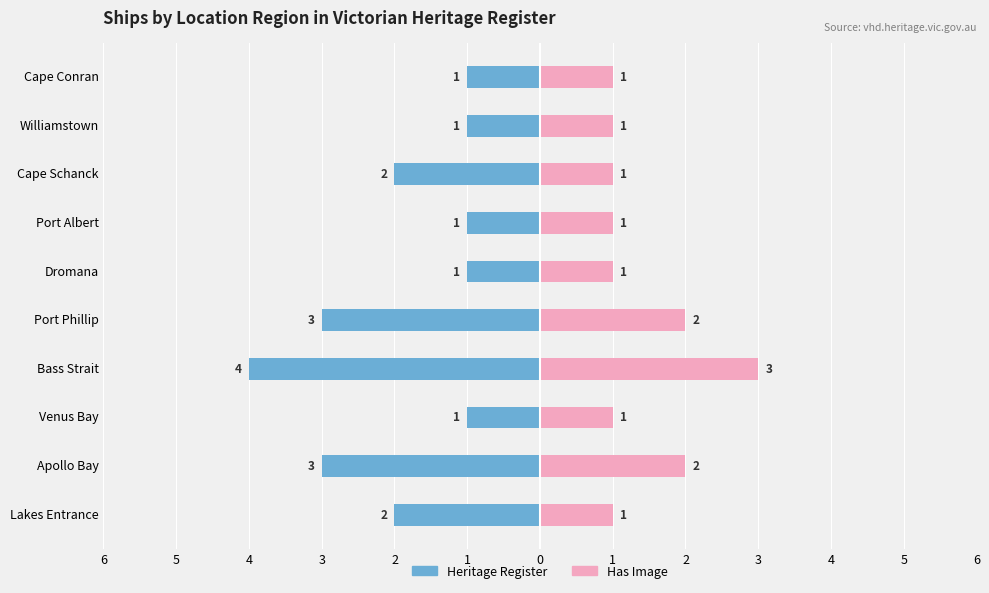

Between Cape Schanck and Williamstown, which series saw the biggest shift?

Heritage Register